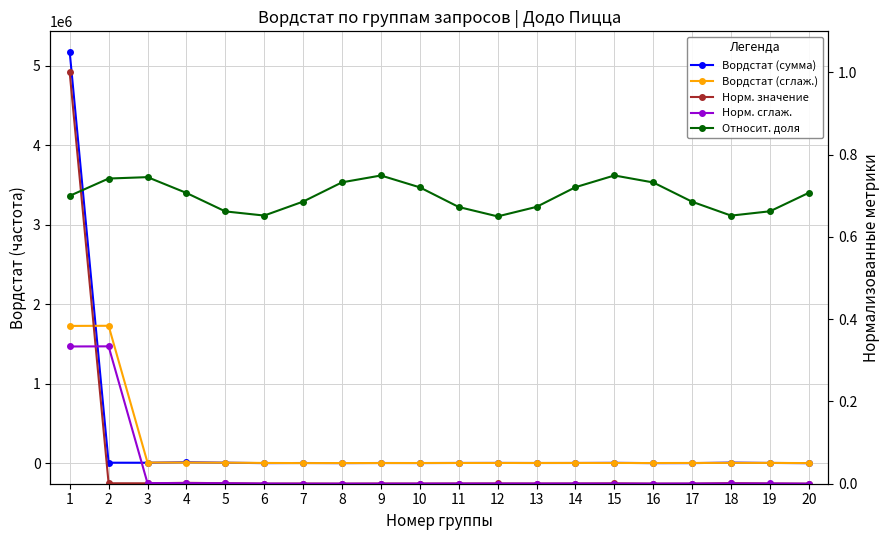

True or false: Норм. значение and Вордстат (сглаж.) intersect in this chart.

False